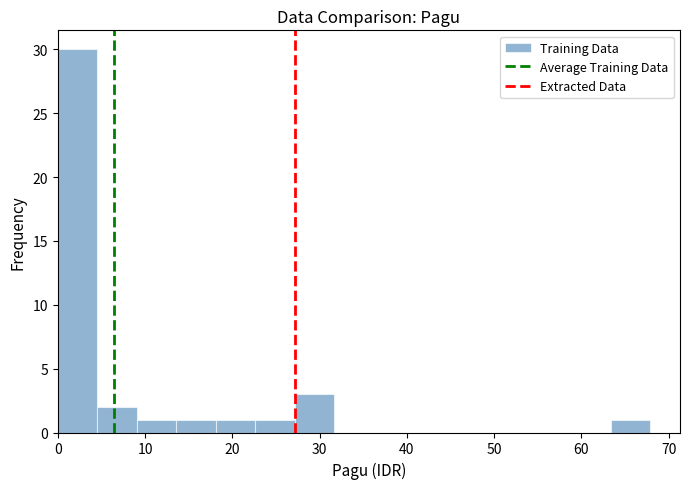

How tall is the bar that spans 63 to 68 on the x-axis? Neither the bar edges nor the heights are printed on the chart, so give them approximately, as read against the axes.

1